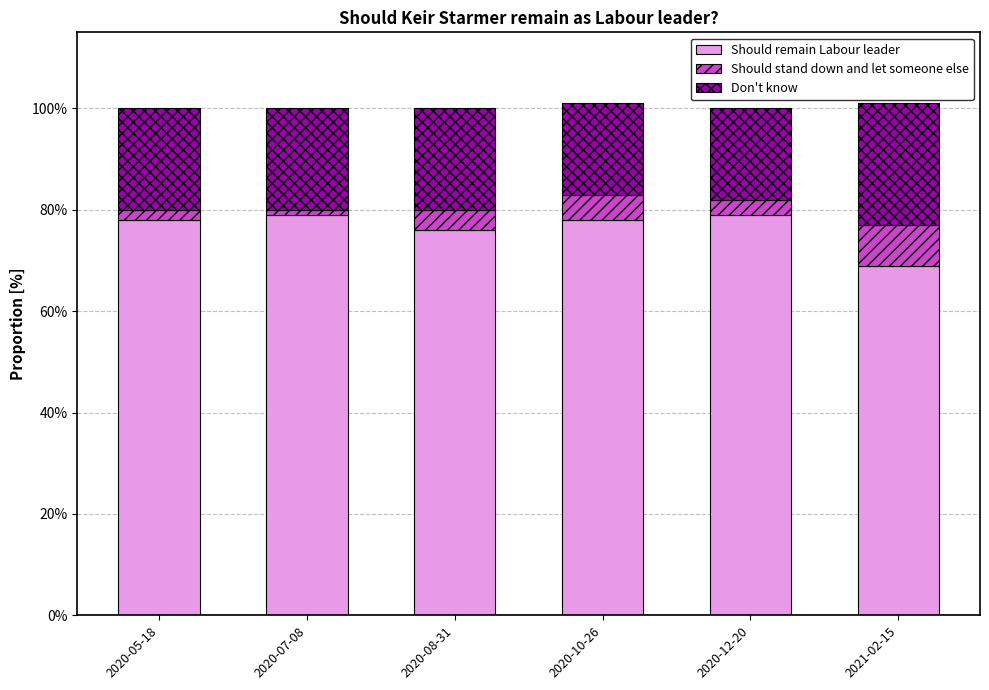

Does the chart contain any negative values?

No